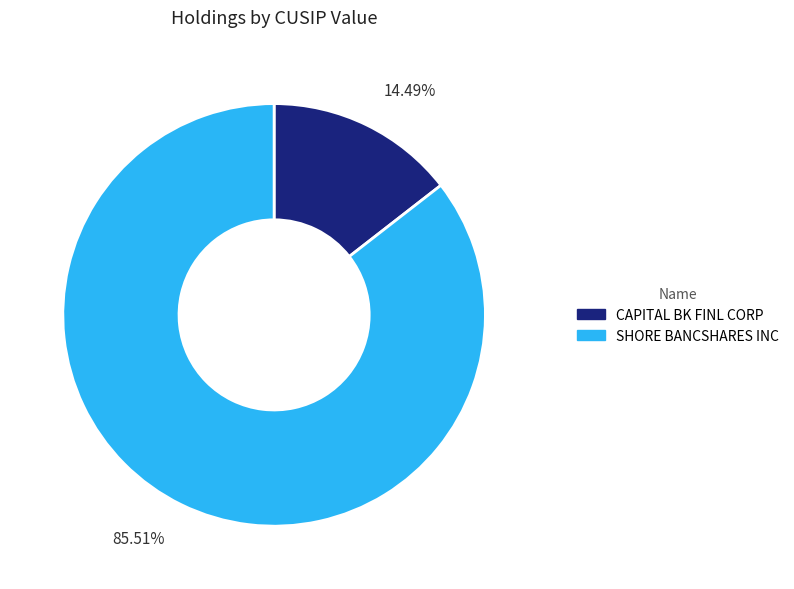

Which slice represents more than half of the pie?

SHORE BANCSHARES INC